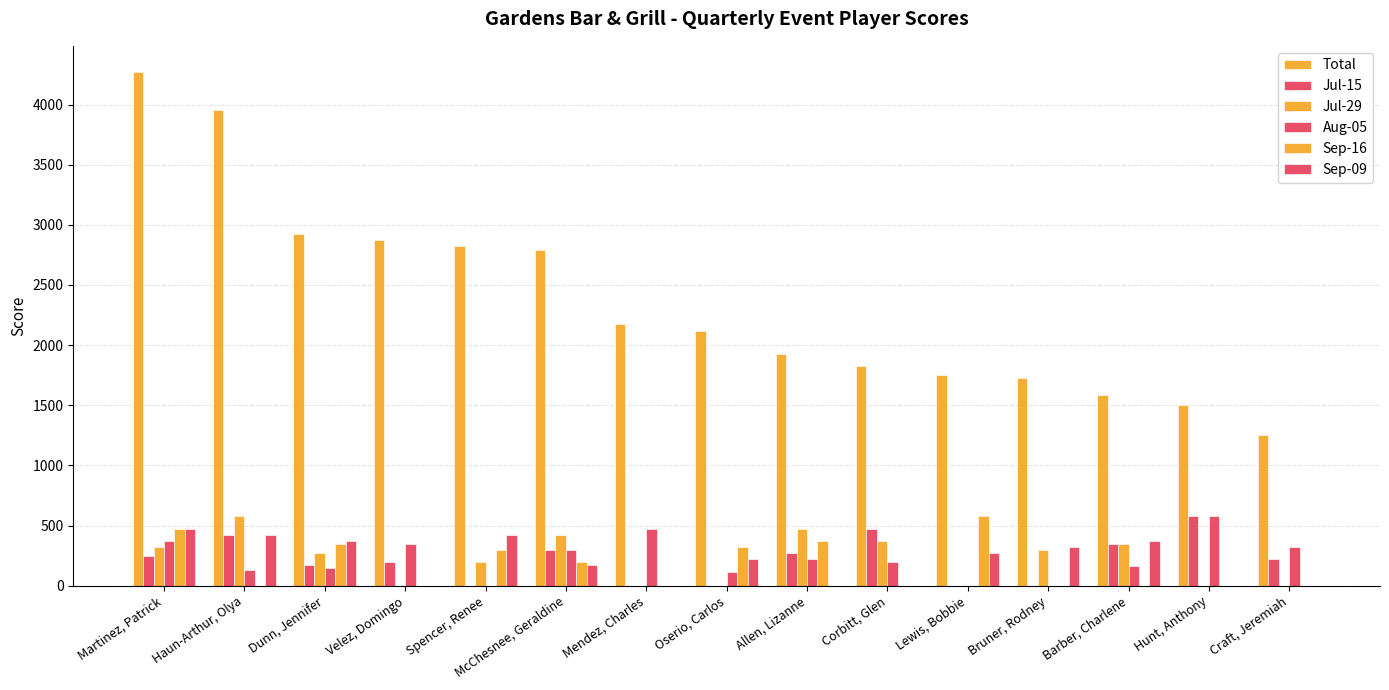

Is it true that Aug-05 equals 513 at Craft, Jeremiah?

False